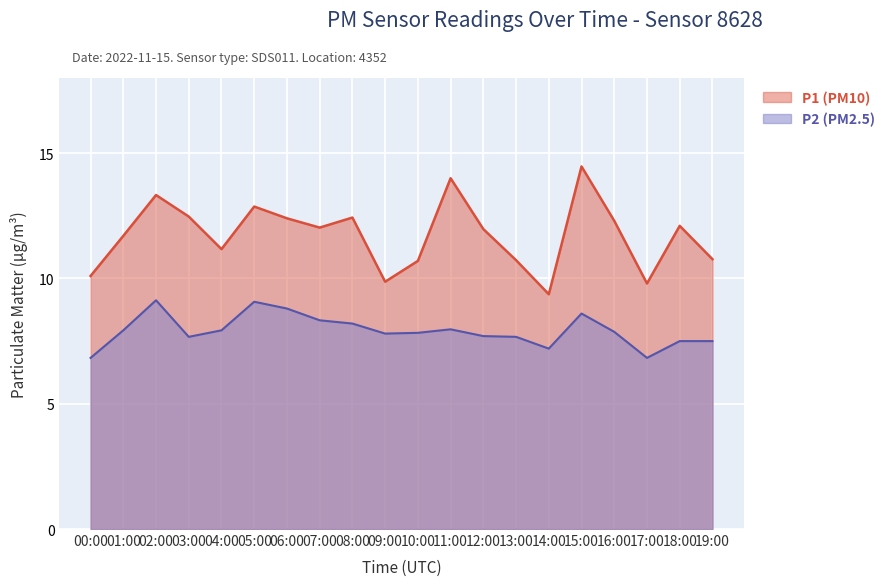

Which series has the largest total across all categories?

P1 (PM10)